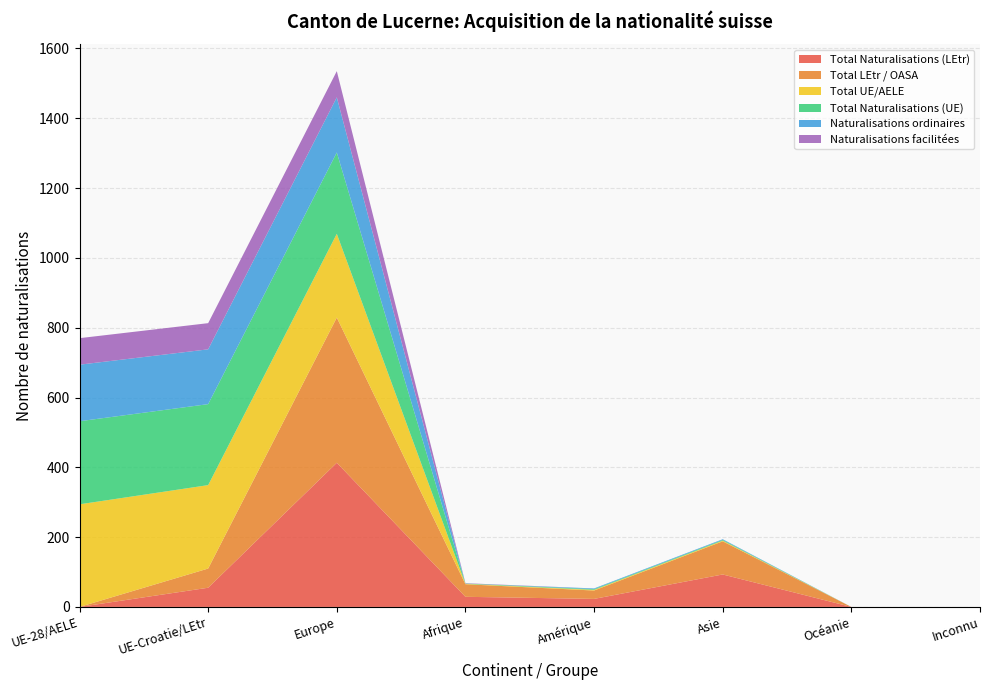

Reading left to right, extract all data points from this chart.

Total Naturalisations (LEtr): UE-28/AELE=0	UE-Croatie/LEtr=55	Europe=413	Afrique=29	Amérique=23	Asie=93	Océanie=0	Inconnu=0
Total LEtr / OASA: UE-28/AELE=0	UE-Croatie/LEtr=55	Europe=416	Afrique=36	Amérique=24	Asie=95	Océanie=0	Inconnu=0
Total UE/AELE: UE-28/AELE=294	UE-Croatie/LEtr=239	Europe=240	Afrique=1	Amérique=2	Asie=2	Océanie=0	Inconnu=0
Total Naturalisations (UE): UE-28/AELE=238	UE-Croatie/LEtr=232	Europe=233	Afrique=1	Amérique=2	Asie=2	Océanie=0	Inconnu=0
Naturalisations ordinaires: UE-28/AELE=162	UE-Croatie/LEtr=157	Europe=158	Afrique=0	Amérique=2	Asie=2	Océanie=0	Inconnu=0
Naturalisations facilitées: UE-28/AELE=76	UE-Croatie/LEtr=75	Europe=75	Afrique=1	Amérique=0	Asie=0	Océanie=0	Inconnu=0